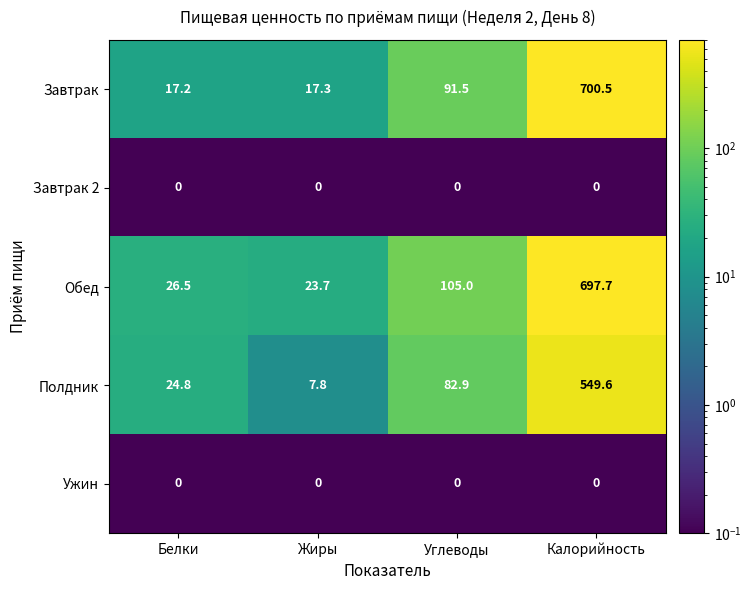

At how many categories does at least one series exceed 20?

4